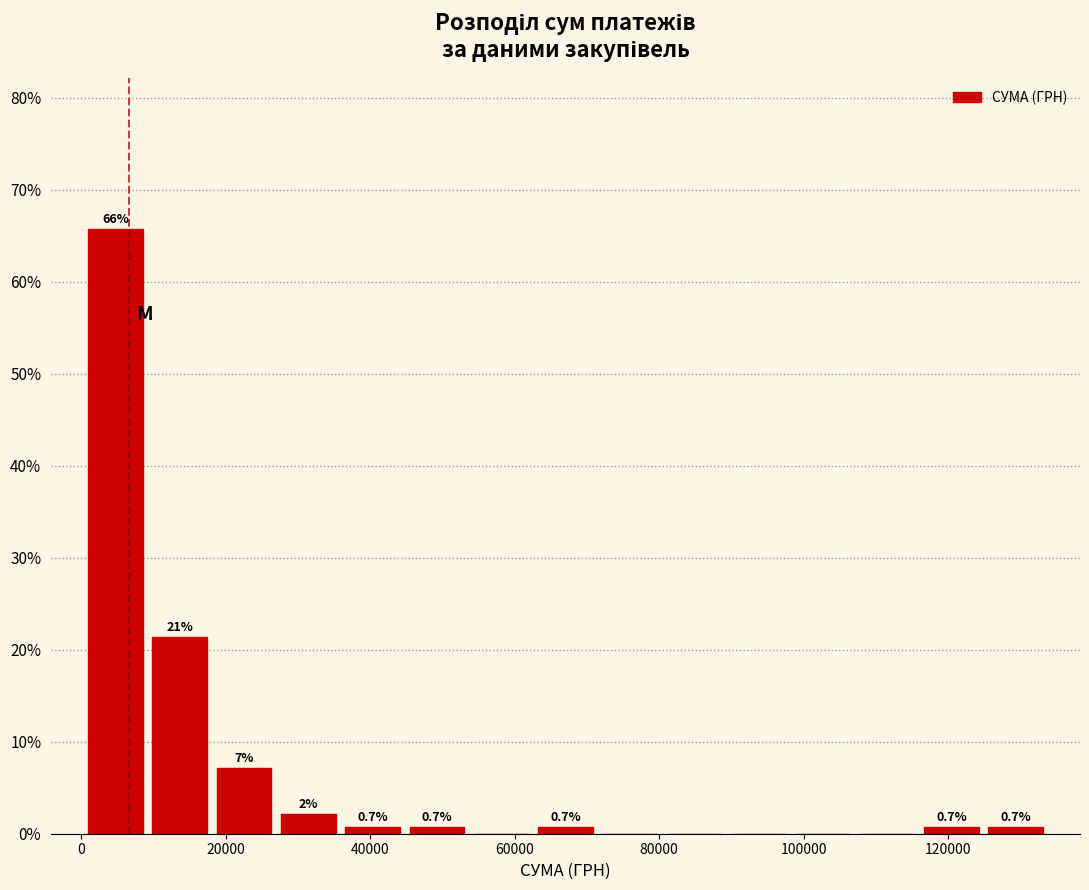

Which range on the x-axis has the tallest bar?

0 to 10000